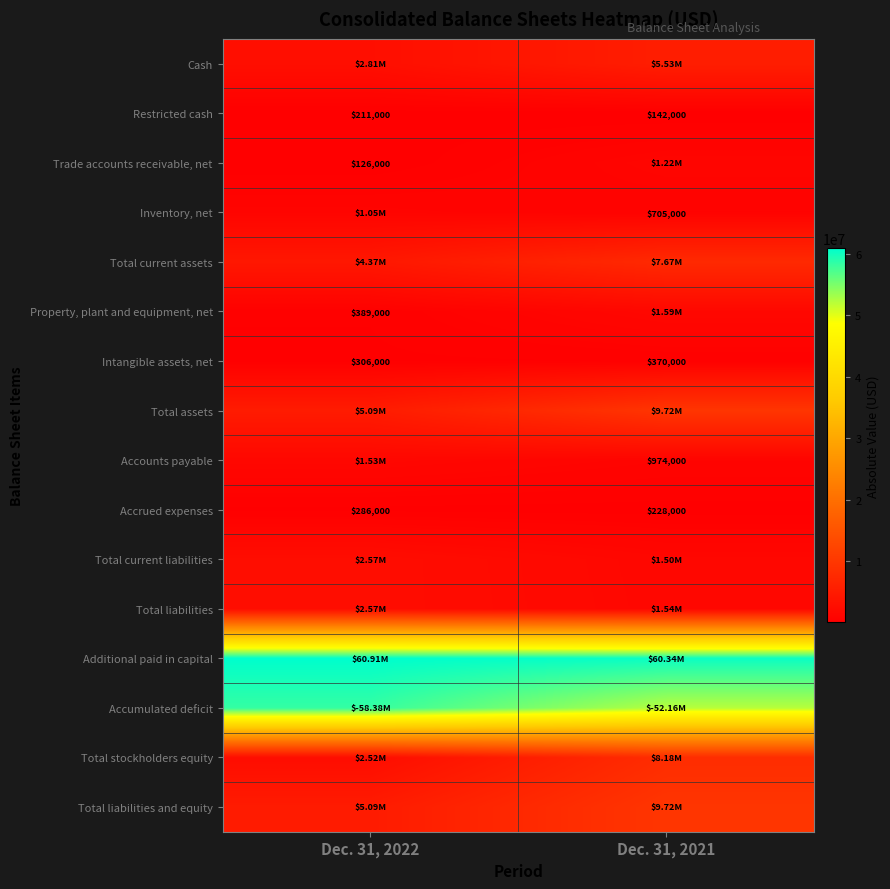

What is the sum of all Restricted cash values?

353000